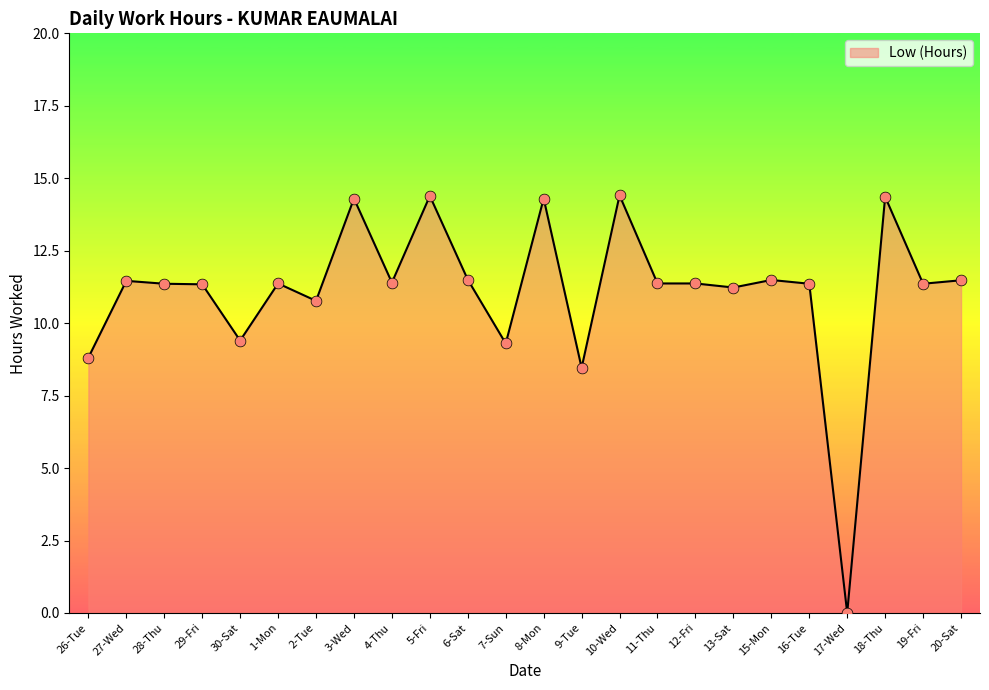

Approximately how many times larger is the value at 12-Fri compared to 5-Fri?

0.8